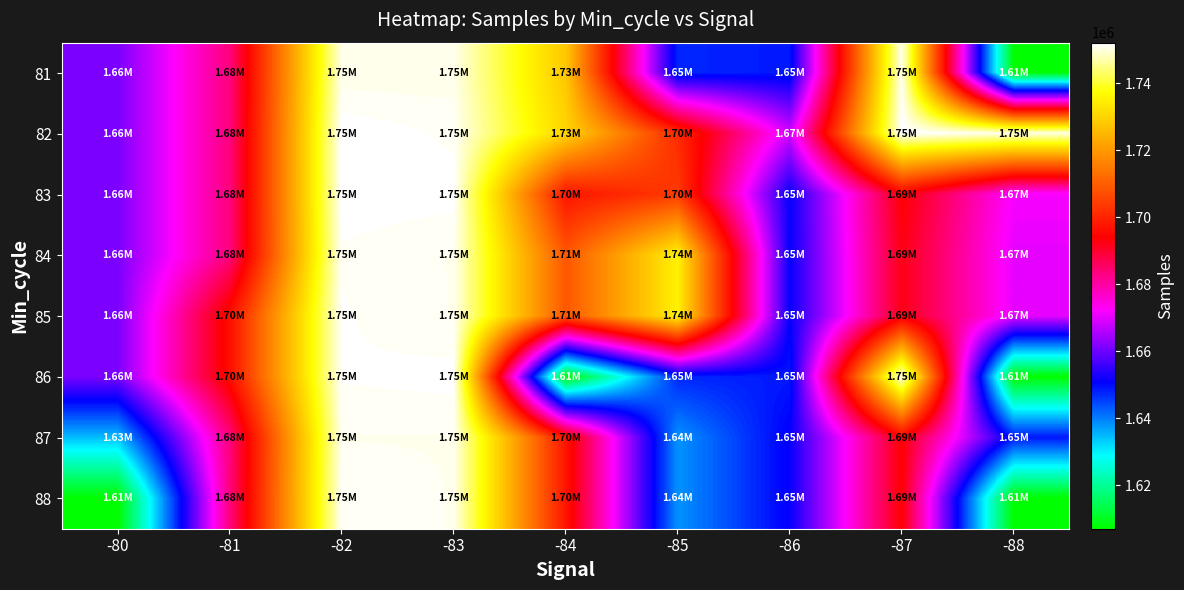

At how many categories does at least one series exceed 1698784?

6